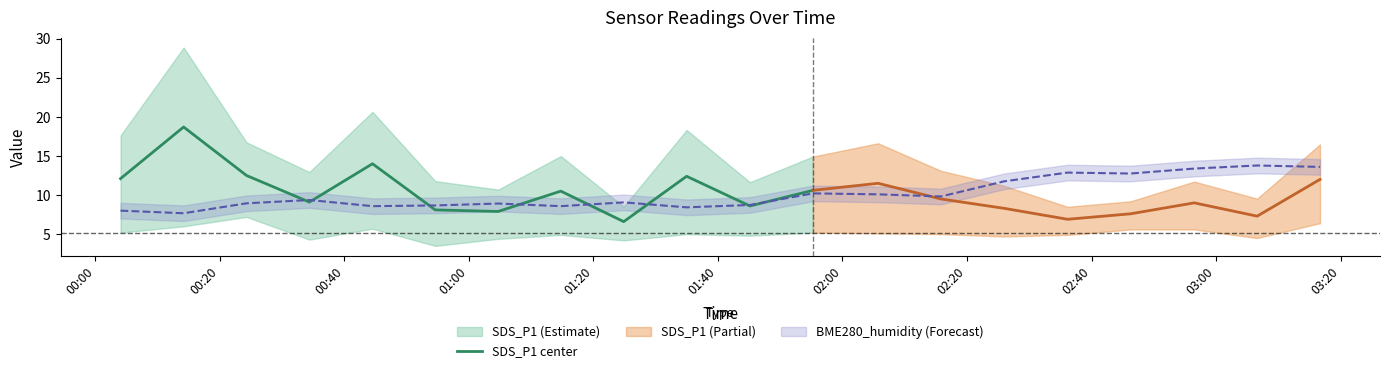

What is the sum of all values?

131.1